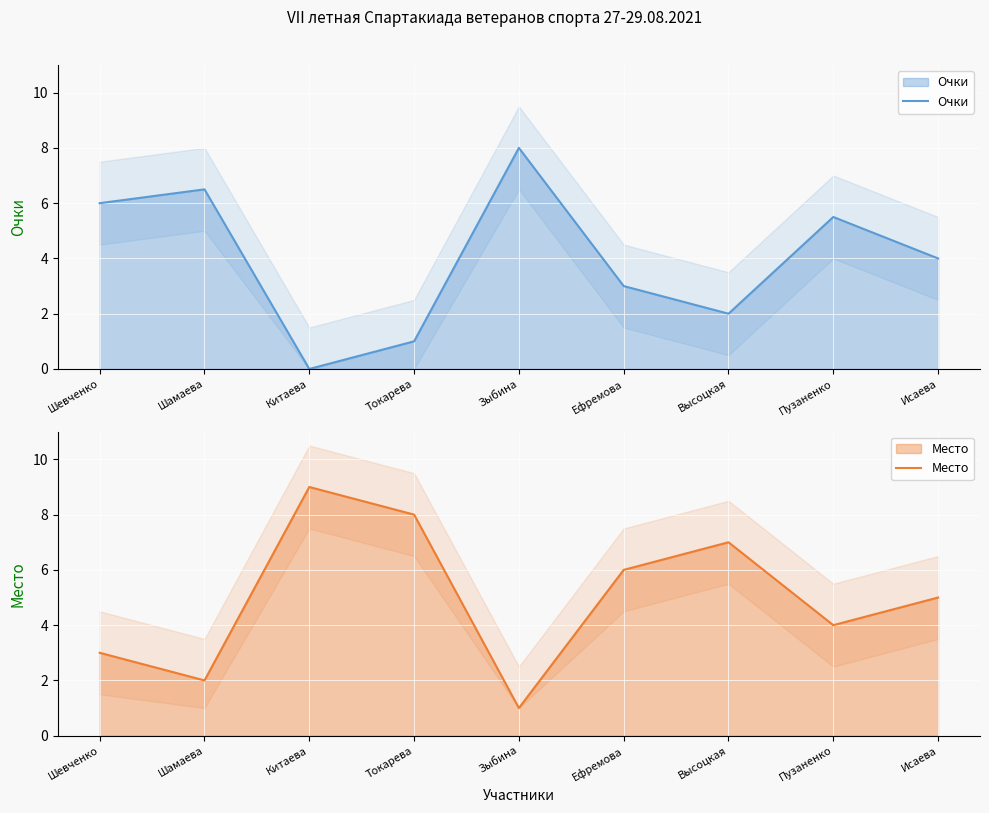

What is the maximum value for Очки?

8.0